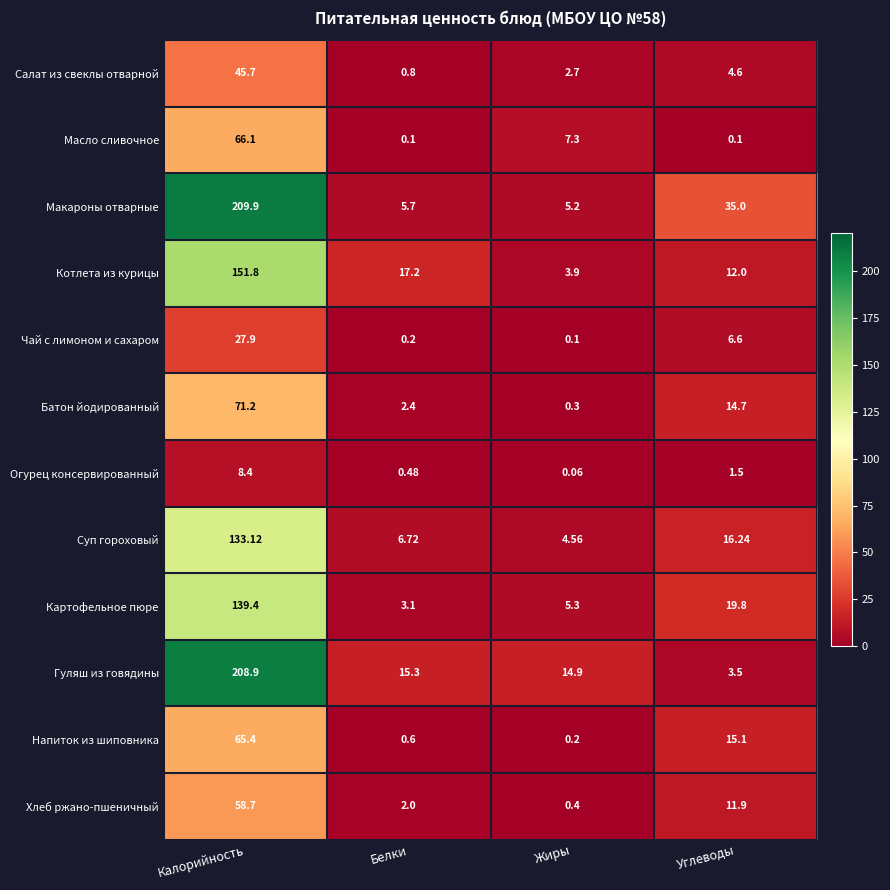

Where does the Суп гороховый series first go above 16?

Калорийность